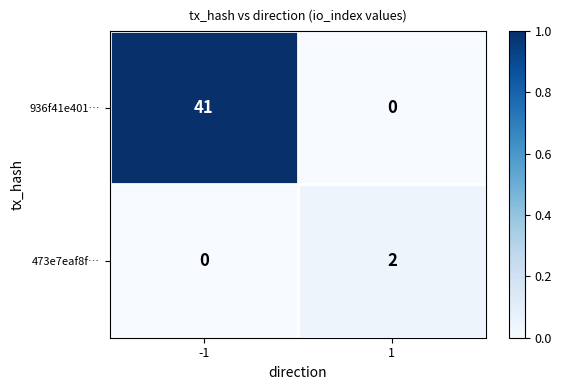

The value of 936f41e401… at 1 is 0. True or false?

True